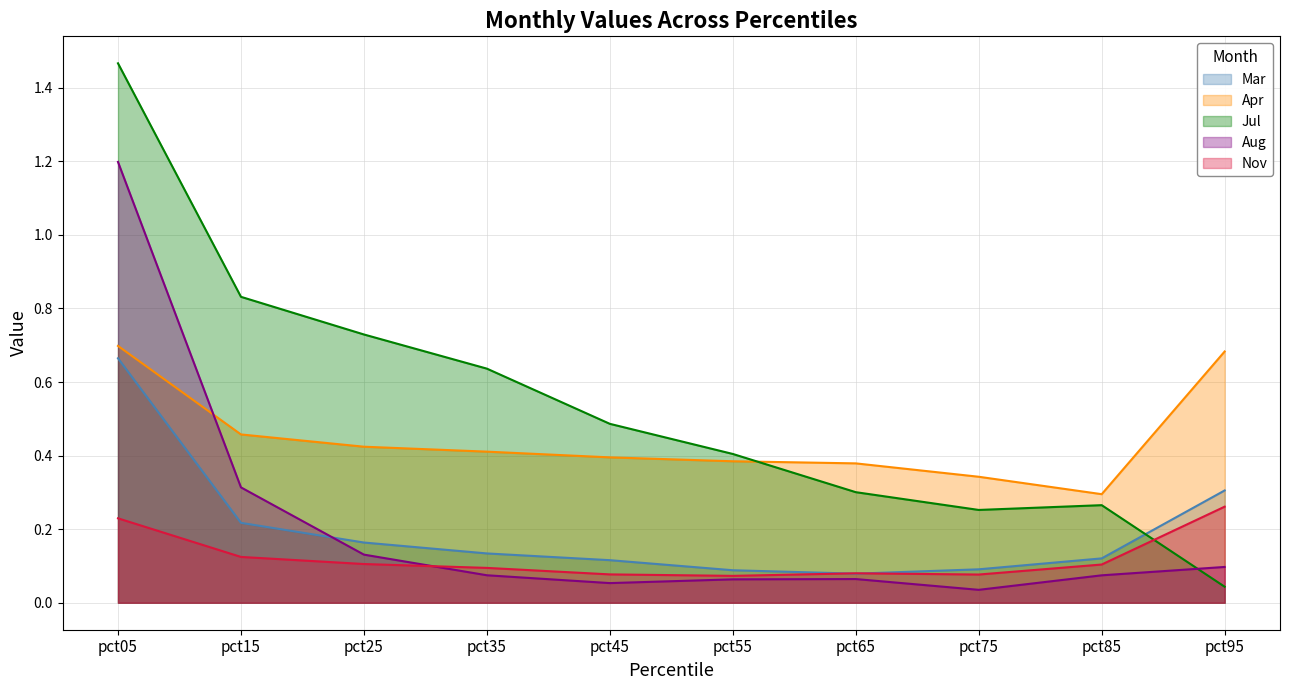

What is the spread (max minus min) of values at pct35?

0.6